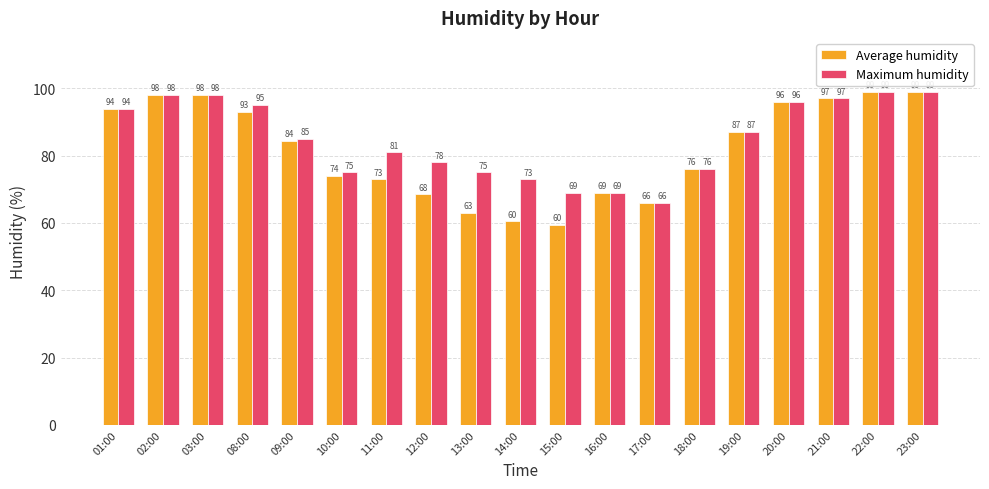

Rank the series by their average value, from highest to lowest.

Maximum humidity, Average humidity